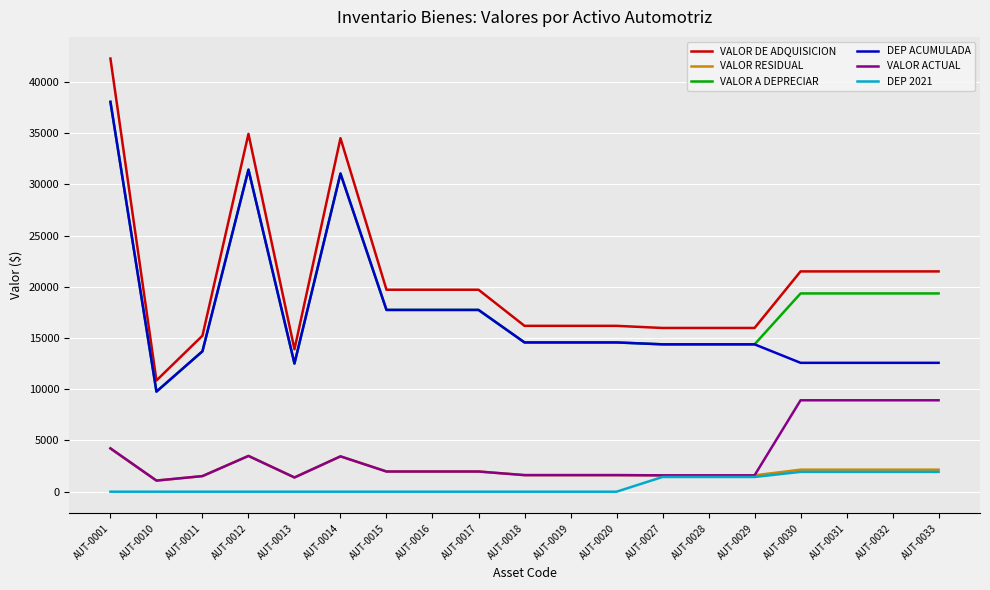

What is the difference between the highest and lowest values at AUT-0016?

19712.0